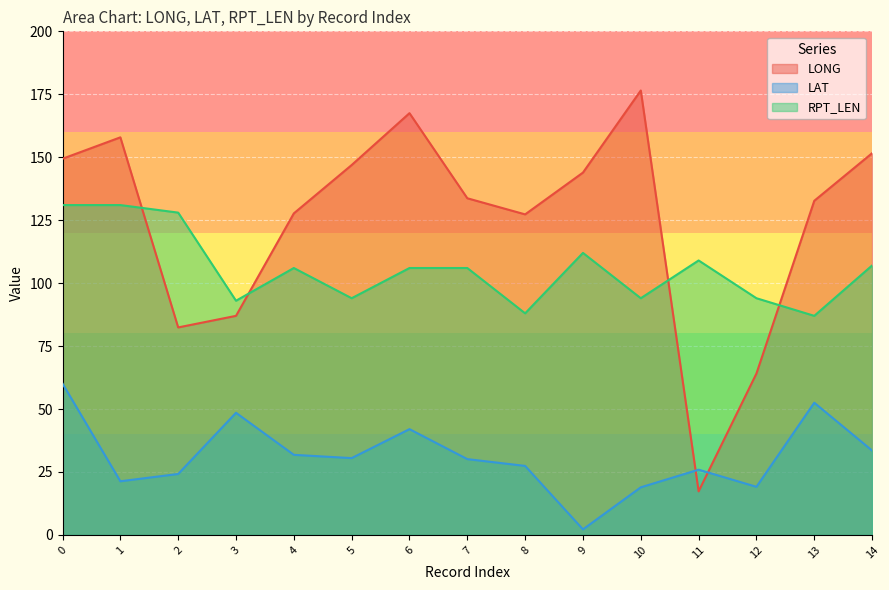

Which label corresponds to the smallest value in the chart?

9